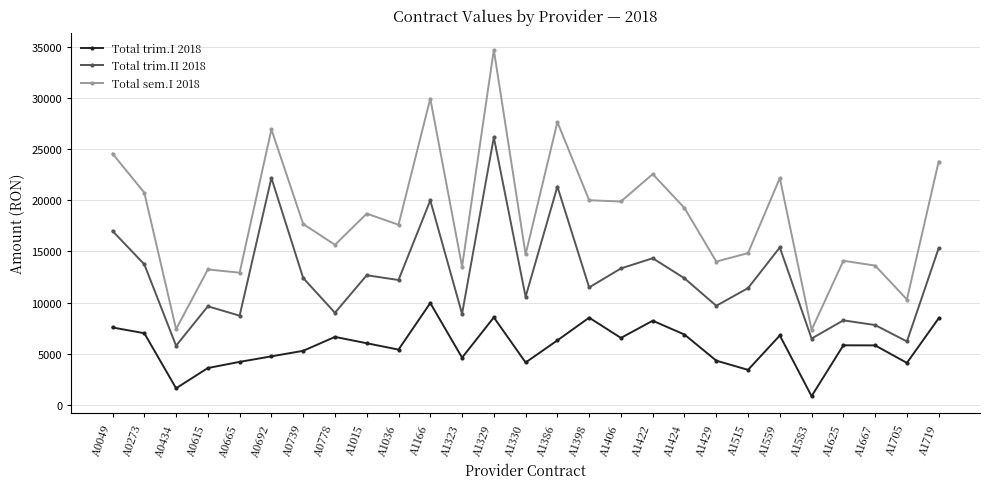

What is the value of the Total sem.I 2018 point at the 22nd from the left?

22158.2